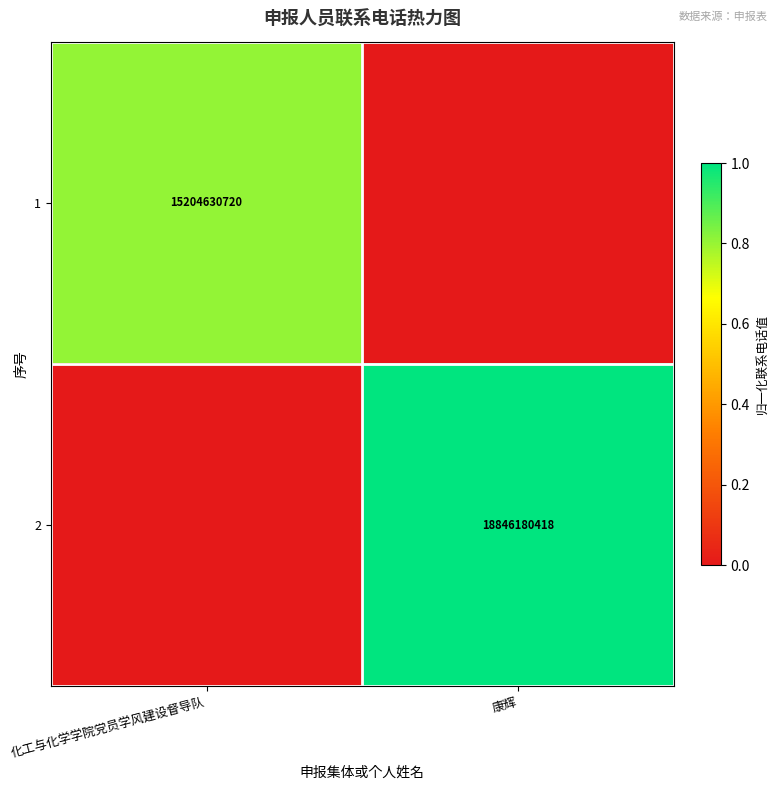

Is it true that 2 equals 6119508126 at 康辉?

False